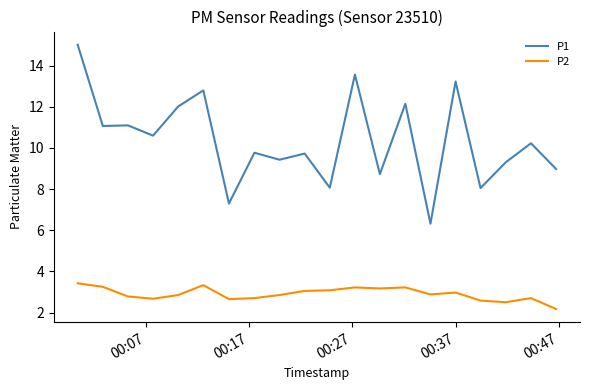

How many distinct data groups are displayed?

2